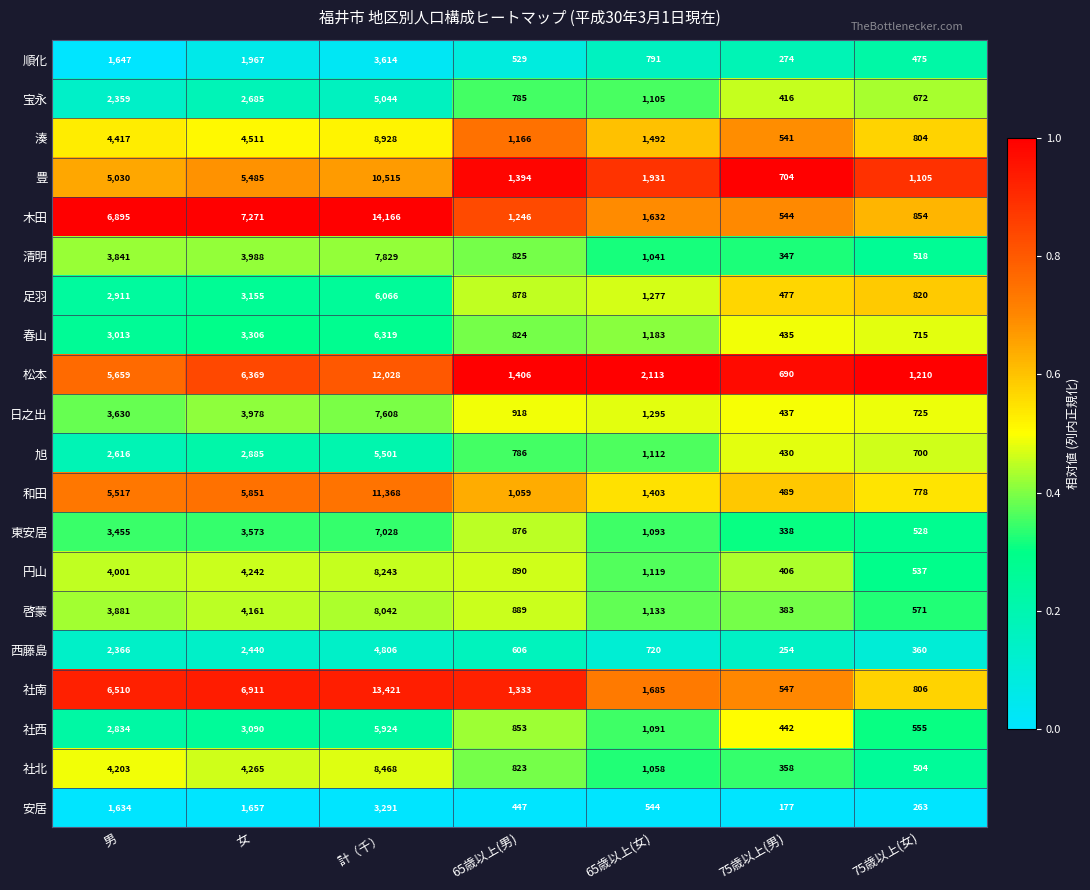

True or false: 清明 has a value of 507 at 75歳以上(男).

False